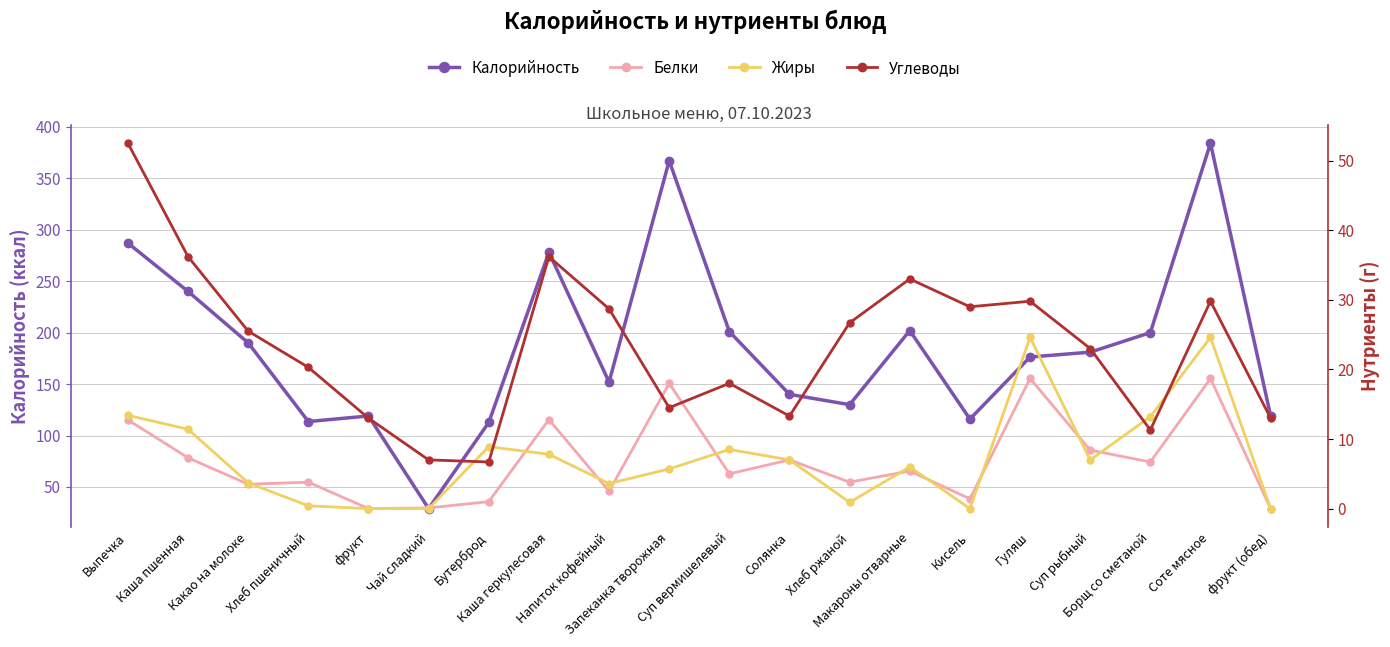

Does the chart display data point markers on the line(s)?

Yes